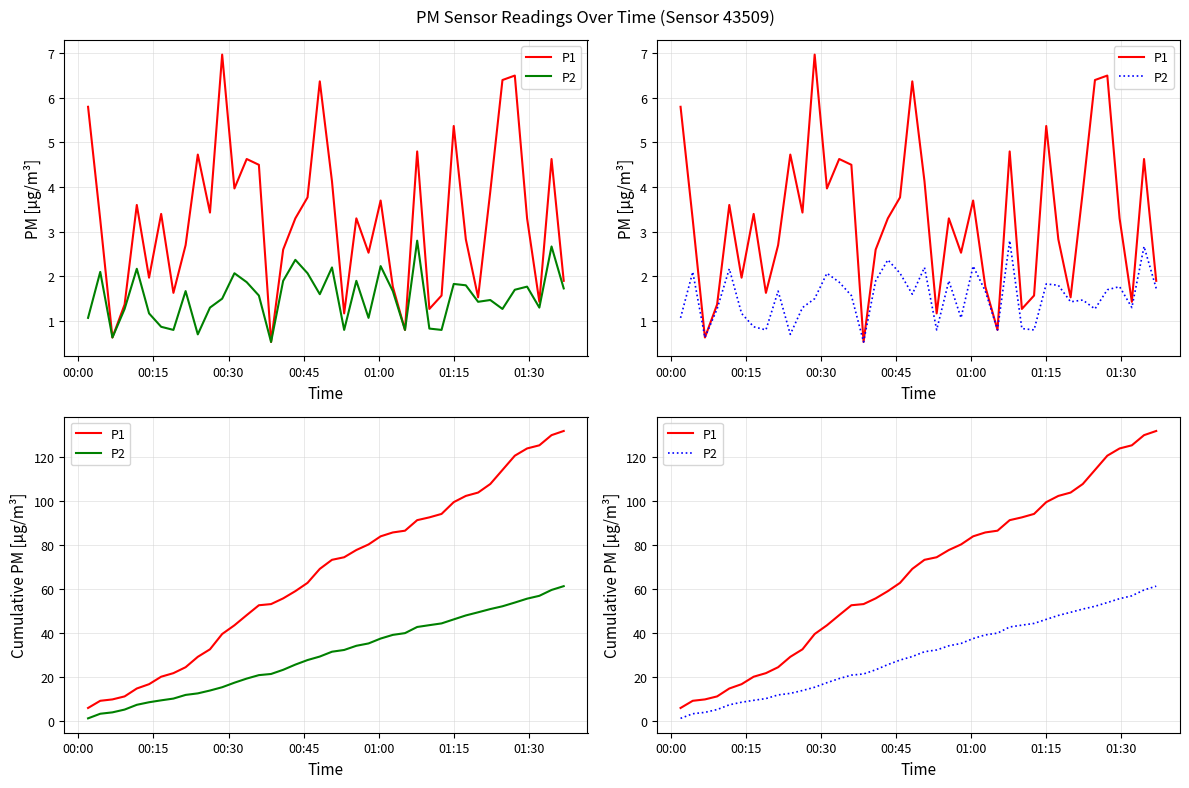

Rank the series by their average value, from highest to lowest.

P1, P2